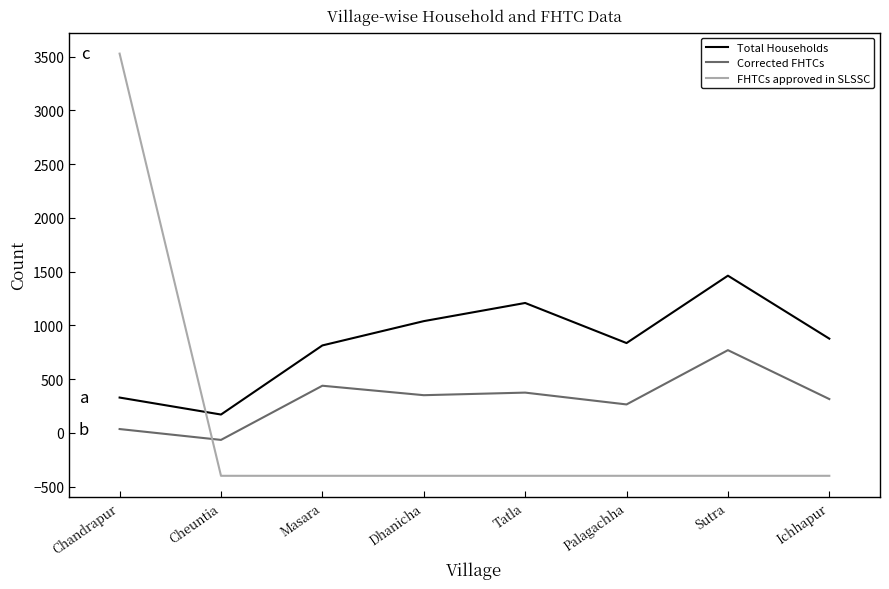

Is it true that Corrected FHTCs equals 223 at Tatla?

False